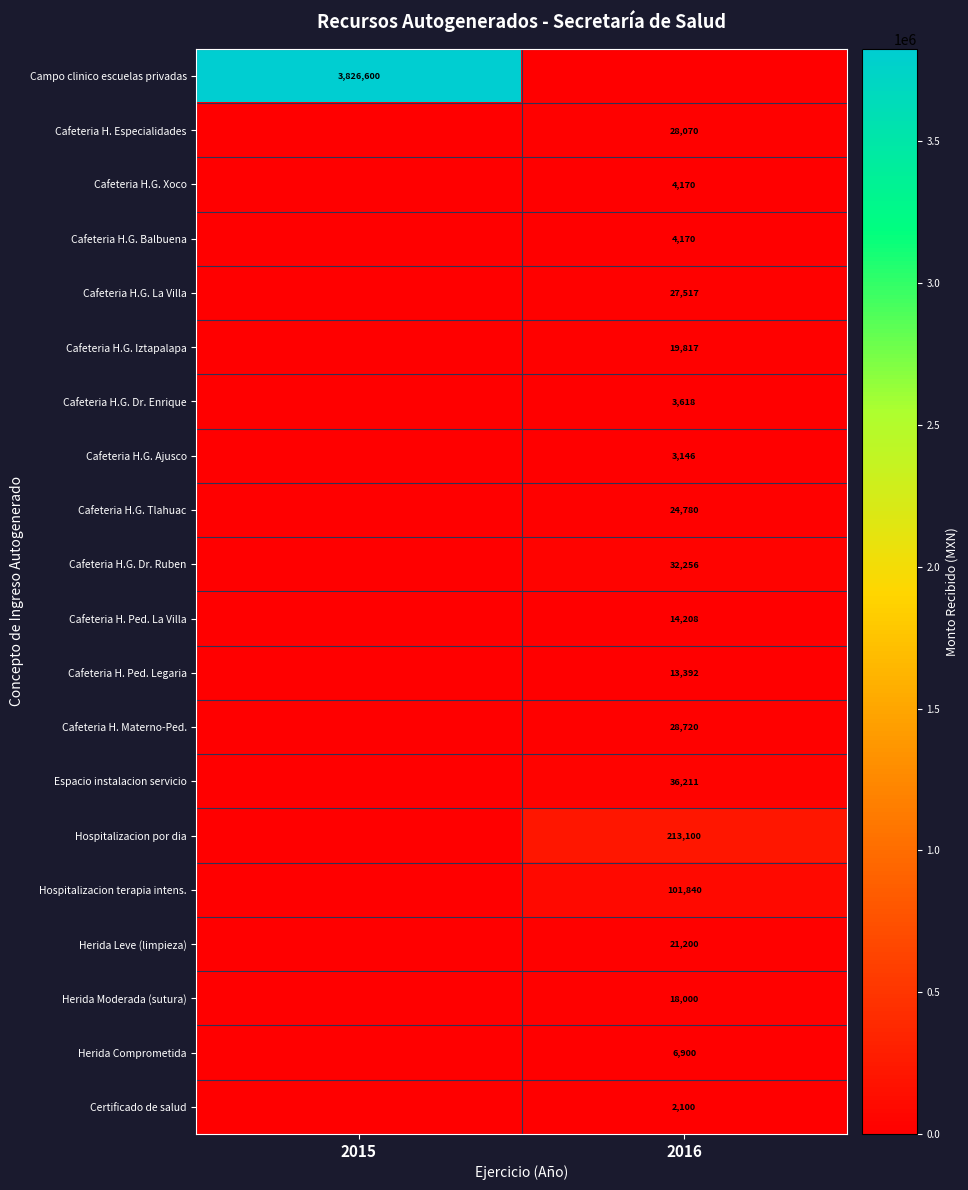

The Espacio instalacion servicio series shows 53280 at 2016. True or false?

False